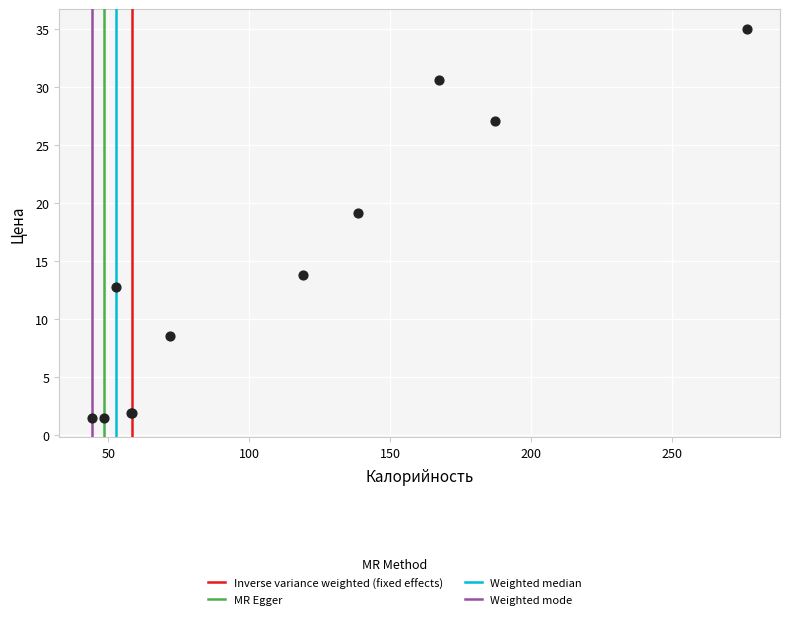

What Y value in the scatter plot is closest to 18?

19.2